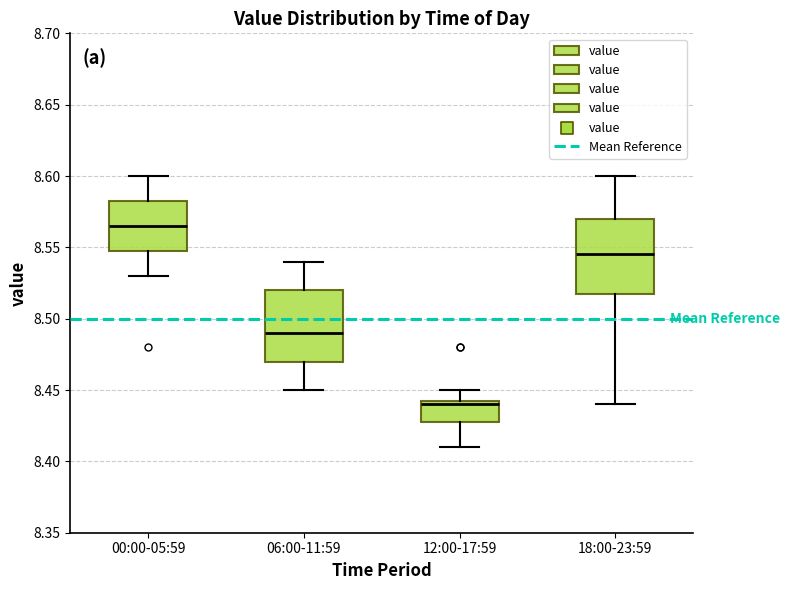

Reading left to right, transcribe this box plot: for each box, give where its median line is, the range the box spans, and where its two whiskers end, as read against the y-axis. The values are not printed on the chart, so give them approximately, as read against the axis.

00:00-05:59: median 8.565, box 8.550 to 8.585, whiskers 8.530 to 8.600
06:00-11:59: median 8.490, box 8.470 to 8.520, whiskers 8.450 to 8.540
12:00-17:59: median 8.440, box 8.430 to 8.445, whiskers 8.410 to 8.450
18:00-23:59: median 8.545, box 8.520 to 8.570, whiskers 8.440 to 8.600